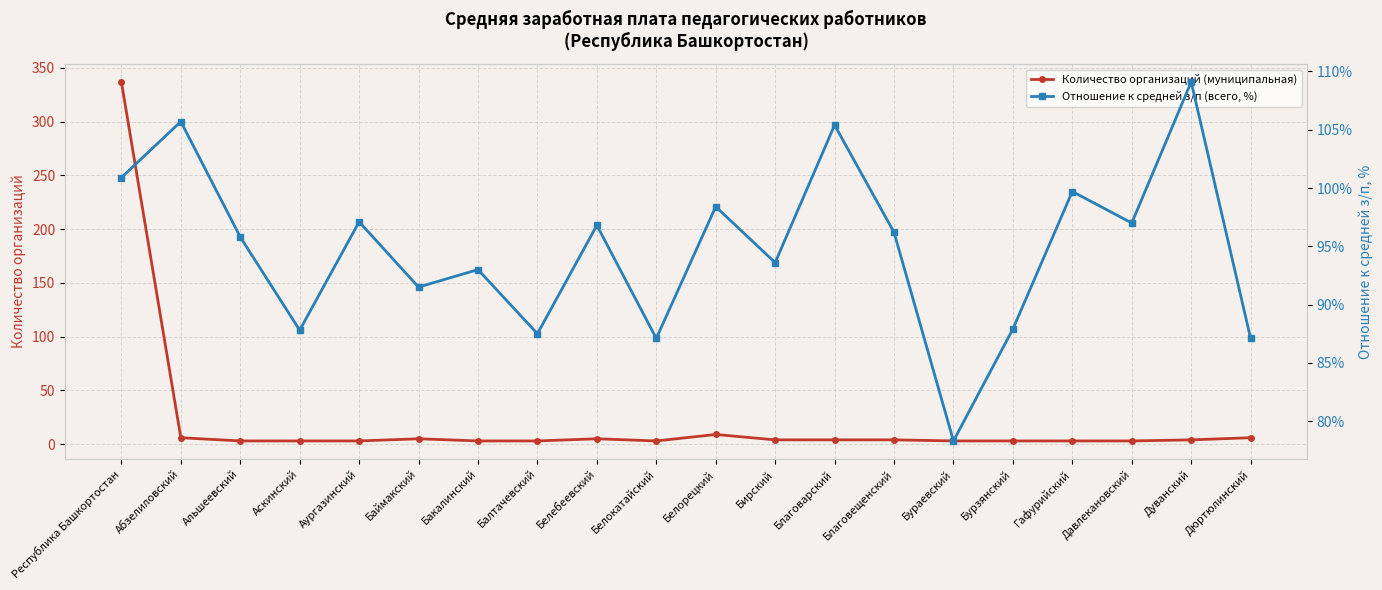

How many lines are shown in the chart?

2